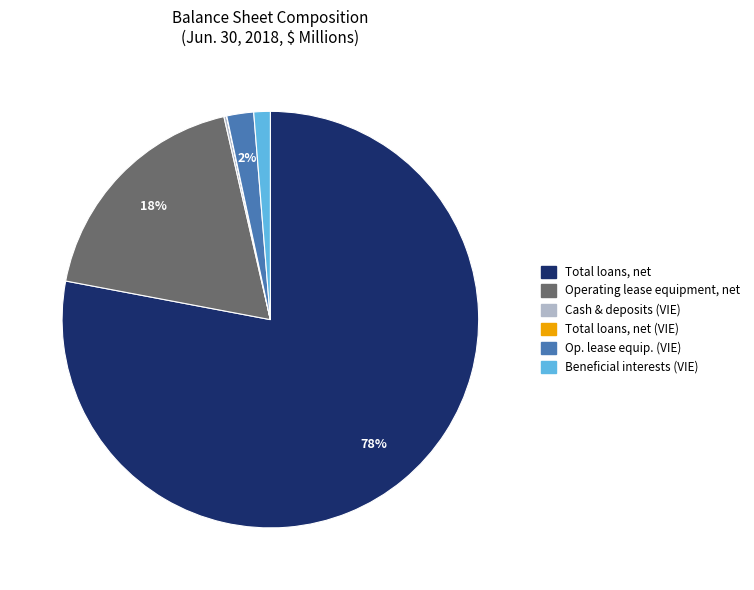

The Operating lease equipment, net slice represents 32% of the pie. True or false?

False